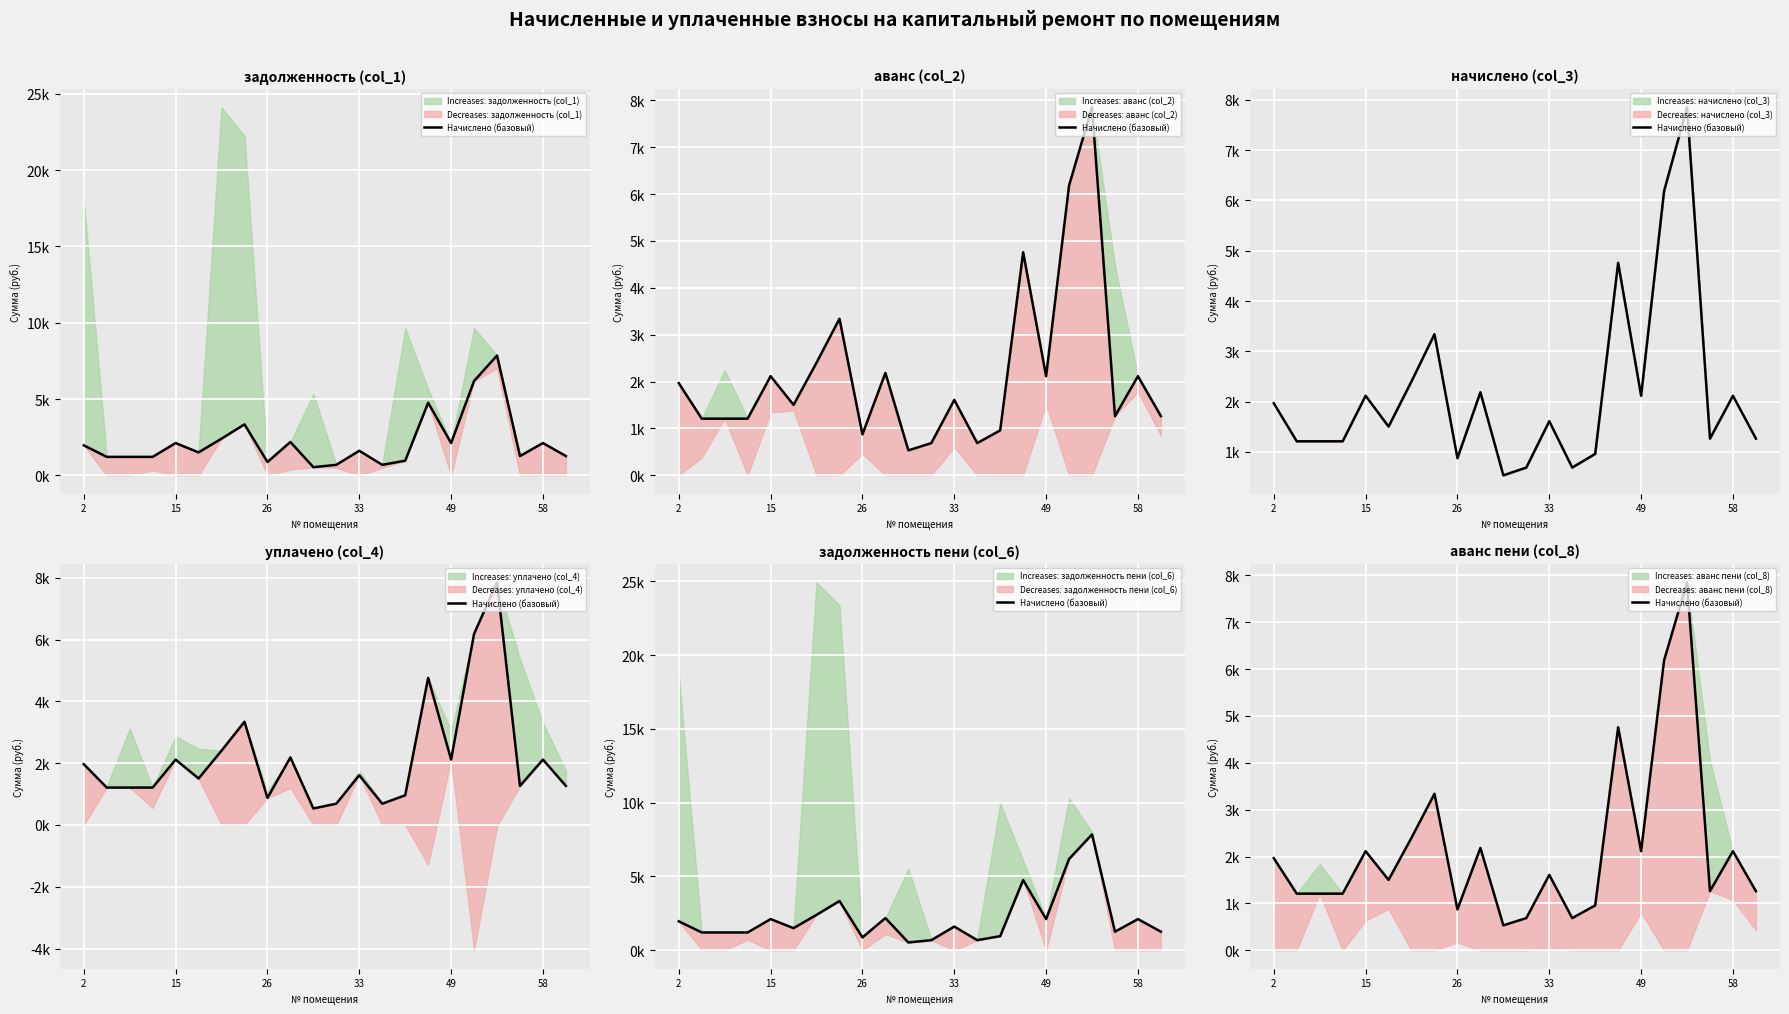

How many values are below 1609?

11